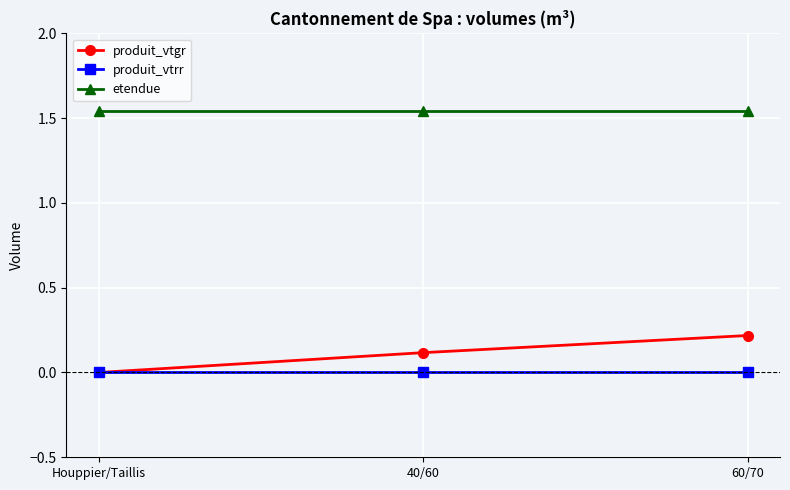

At how many categories does at least one series exceed 1?

3